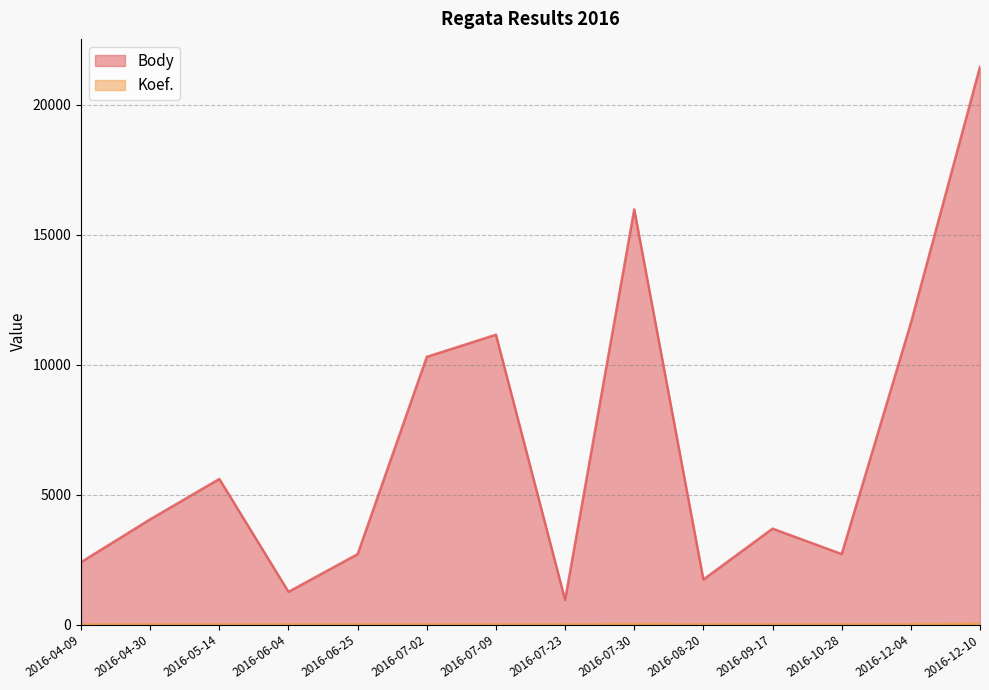

What is the label of the 11th point from the right?

2016-06-04